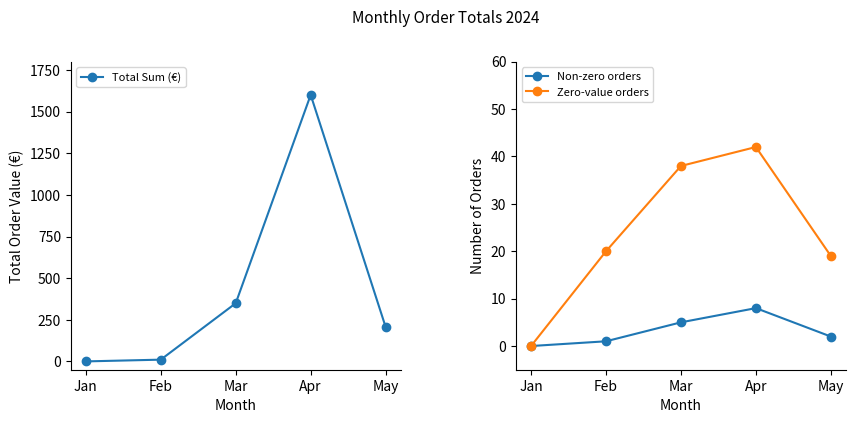

Reading left to right, list all the values displayed in this chart.

Total Sum (€): Jan=0.0	Feb=10.5	Mar=349.3	Apr=1600.7	May=206.6
Non-zero orders: Jan=0.0	Feb=1.0	Mar=5.0	Apr=8.0	May=2.0
Zero-value orders: Jan=0.0	Feb=20.0	Mar=38.0	Apr=42.0	May=19.0